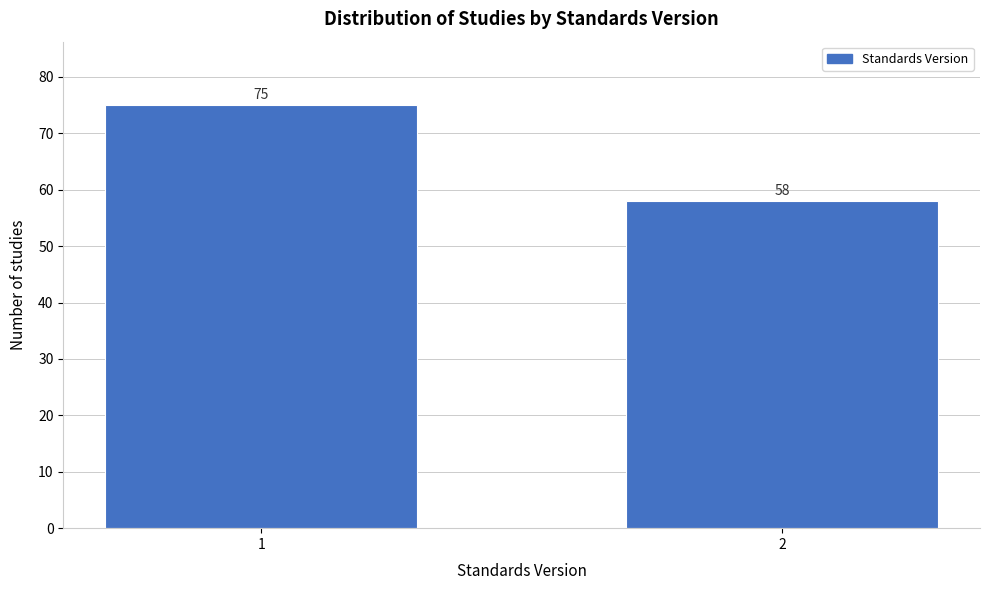

Reading left to right, transcribe all the data shown in this chart.

75	58